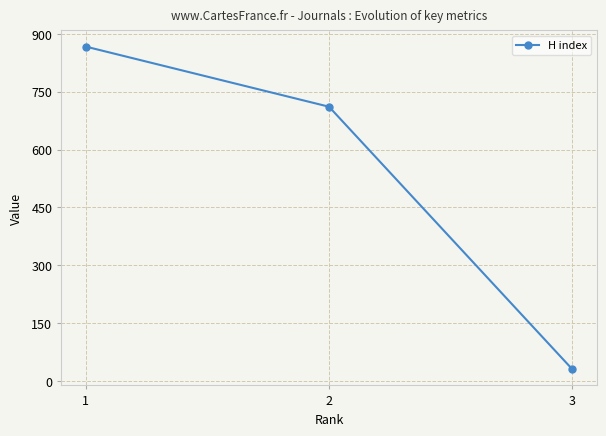

Between 3 and 1, which is larger?

1